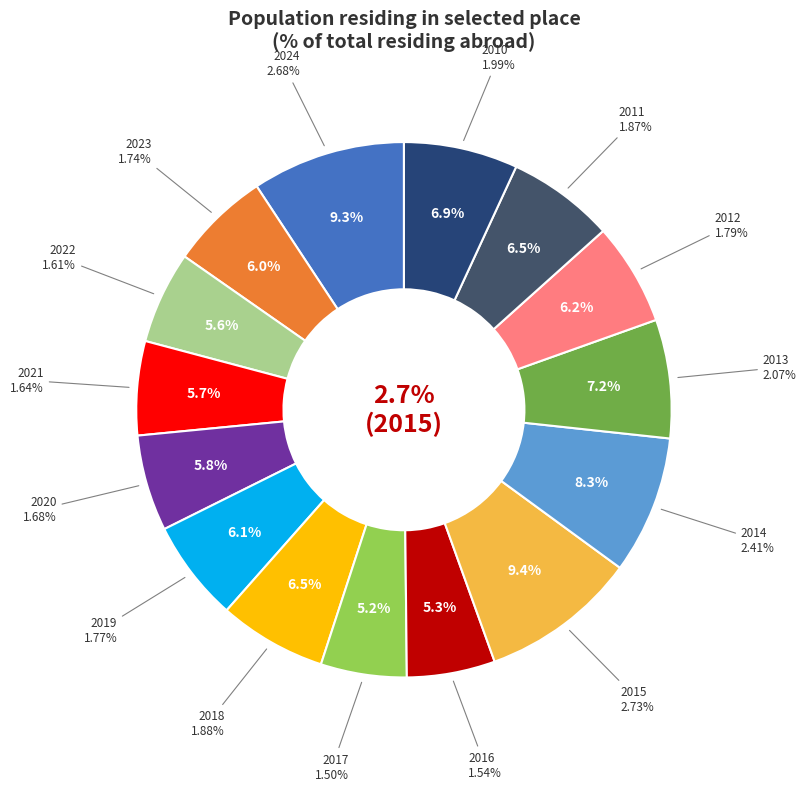

Which slice is the smallest?

2017